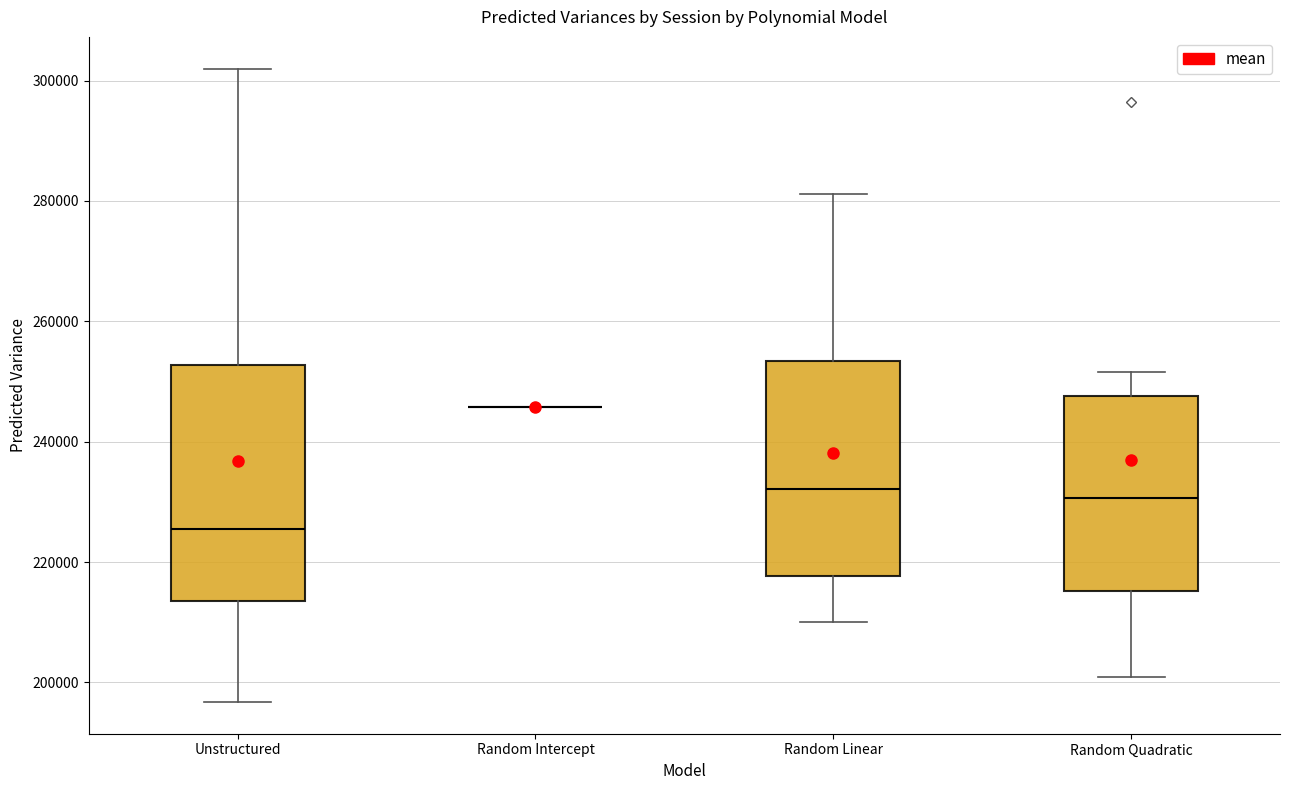

Reading left to right, transcribe this box plot: for each box, give where its median line is, the range the box spans, and where its two whiskers end, as read against the y-axis. The values are not printed on the chart, so give them approximately, as read against the axis.

Unstructured: median 226000, box 214000 to 252000, whiskers 196000 to 302000
Random Intercept: box collapsed to a line at 246000, whiskers 246000 to 246000
Random Linear: median 232000, box 218000 to 254000, whiskers 210000 to 282000
Random Quadratic: median 230000, box 216000 to 248000, whiskers 200000 to 252000